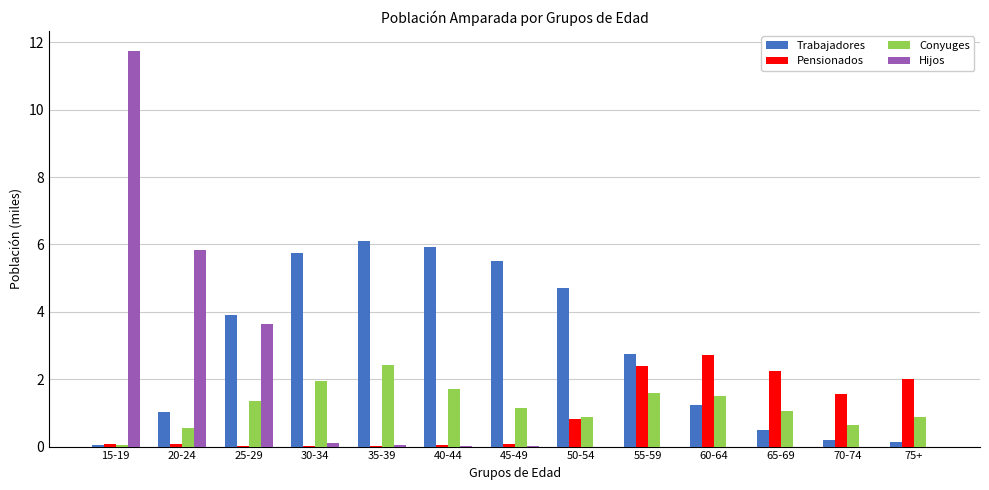

Which series has the largest total across all categories?

Trabajadores